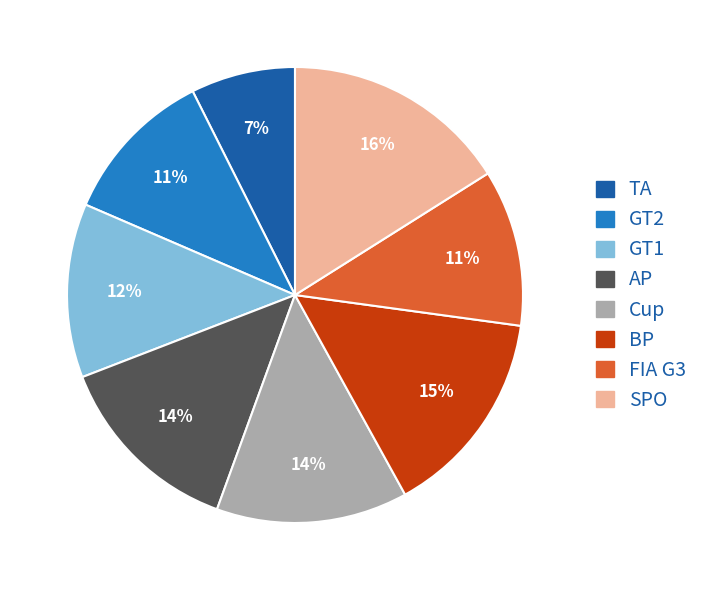

To the nearest percent, what is the average slice percentage?

12%